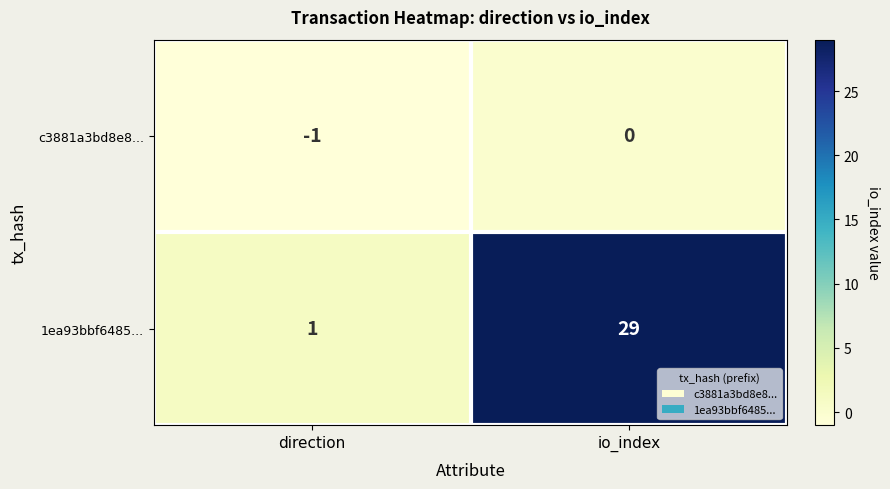

At which category is the sum across all series the highest?

io_index